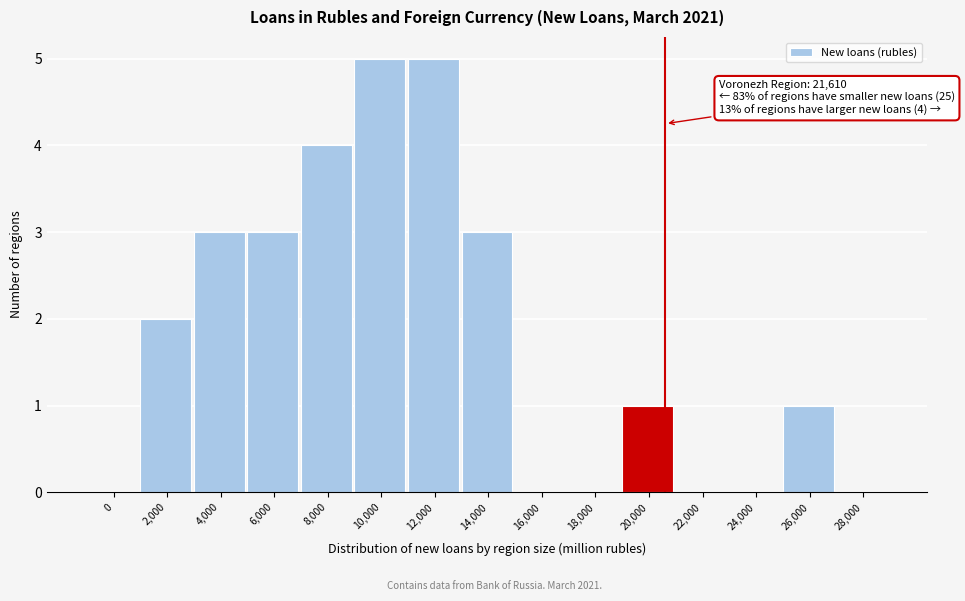

Reading left to right, transcribe all the data shown in this chart.

0=0	2,000=2	4,000=3	6,000=3	8,000=4	10,000=5	12,000=5	14,000=3	16,000=0	18,000=0	20,000=1	22,000=0	24,000=0	26,000=1	28,000=0